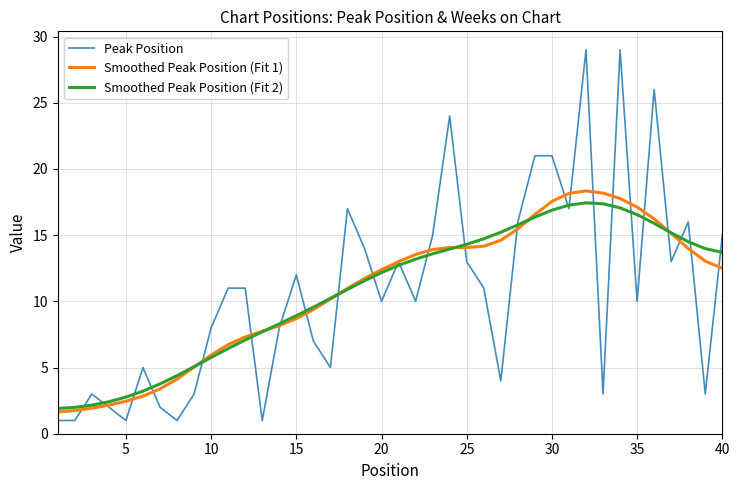

What is the lowest value of the Peak Position series?

1.0